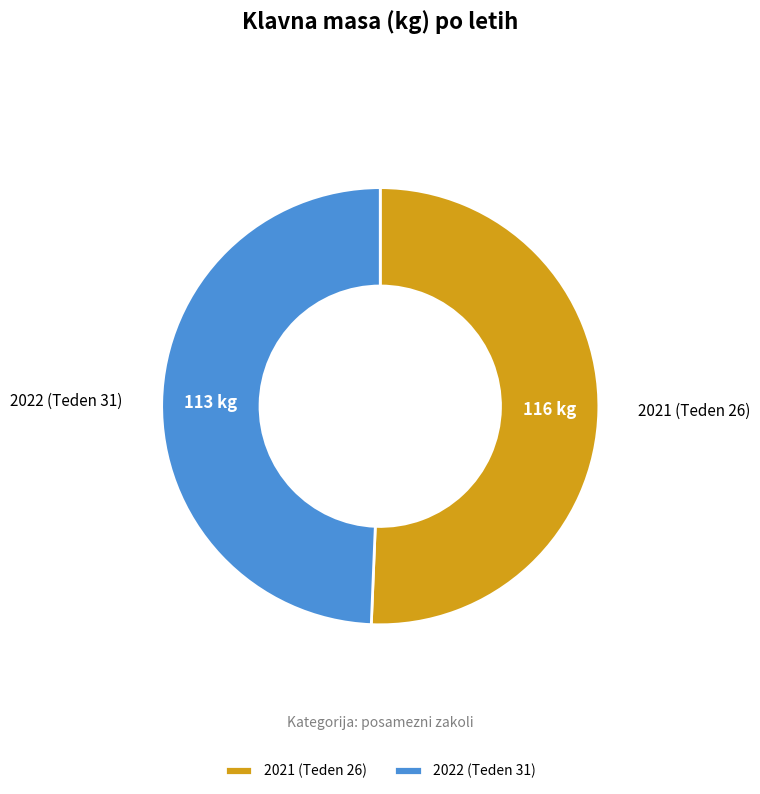

Is it true that 2021 (Teden 26) is 51% of the pie?

True